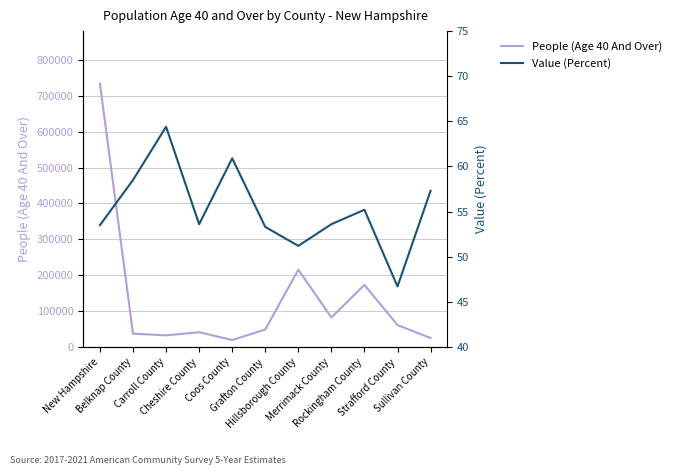

Reading left to right, list all the values displayed in this chart.

People (Age 40 And Over): 733797.0	37113.0	32190.0	40977.0	19098.0	48519.0	215379.0	82068.0	172793.0	60957.0	24703.0
Value (Percent): 53.5	58.5	64.4	53.6	60.9	53.3	51.2	53.6	55.2	46.7	57.3